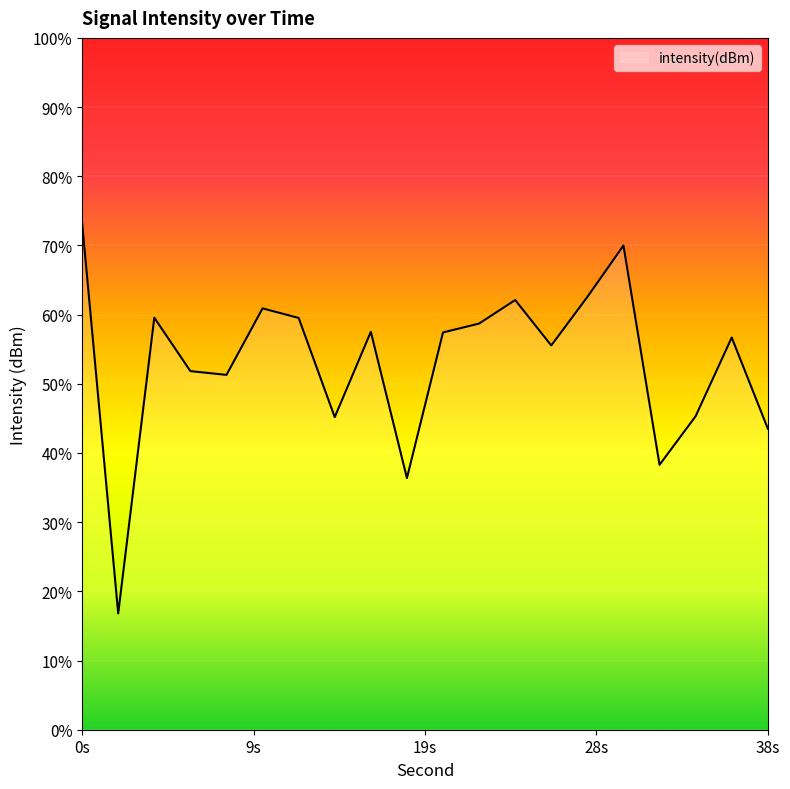

The value at 6 is -129.3. True or false?

True